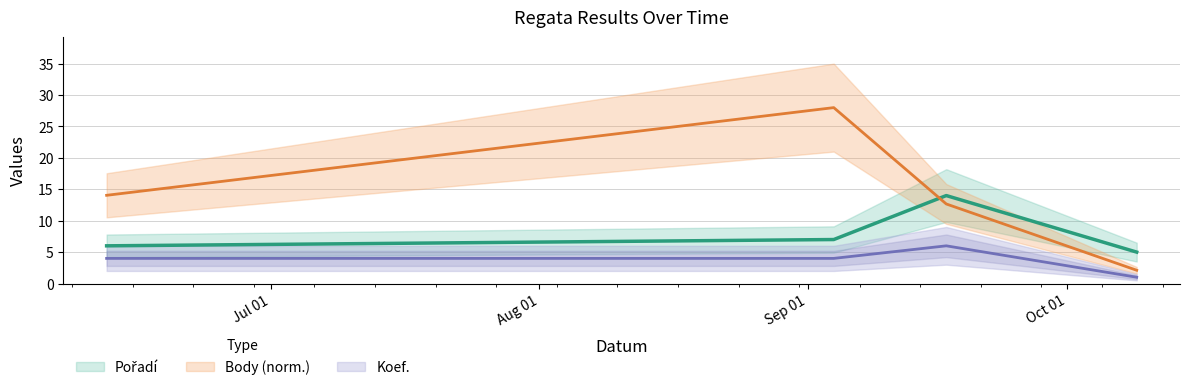

What is the difference between the second highest and minimum values in the Body series?

11.9